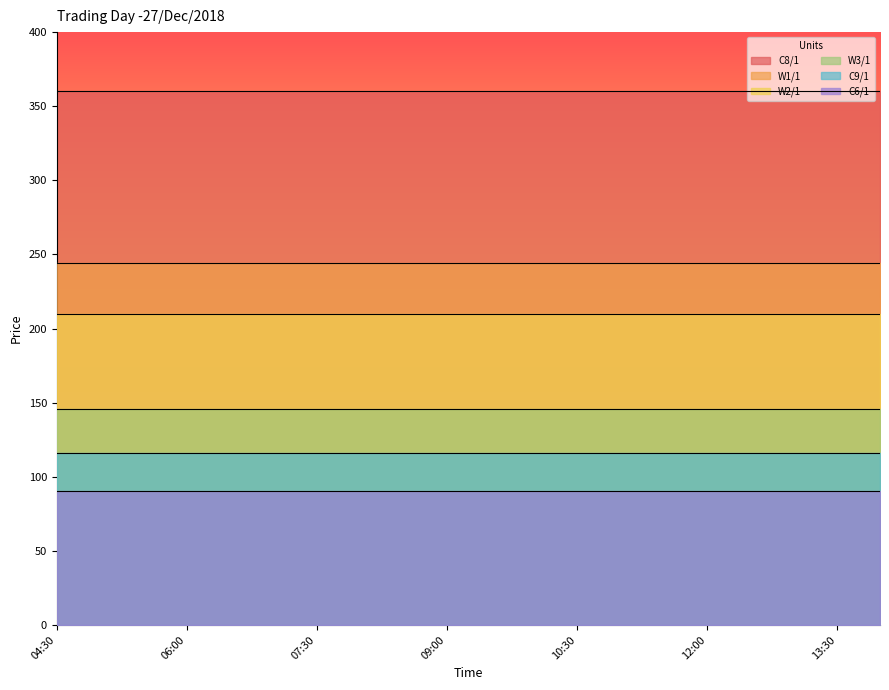

The W2/1 series shows 210.0 at 14:00. True or false?

True